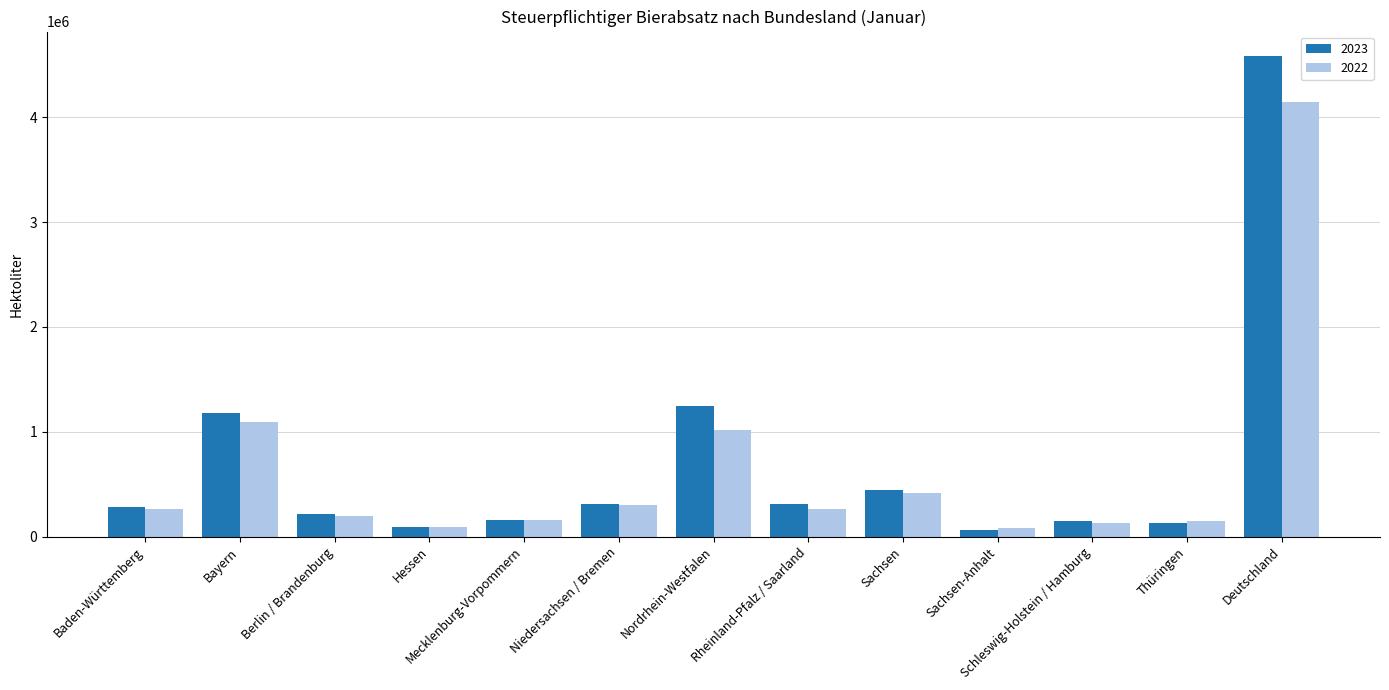

At which category does the chart reach its peak across all series?

Deutschland